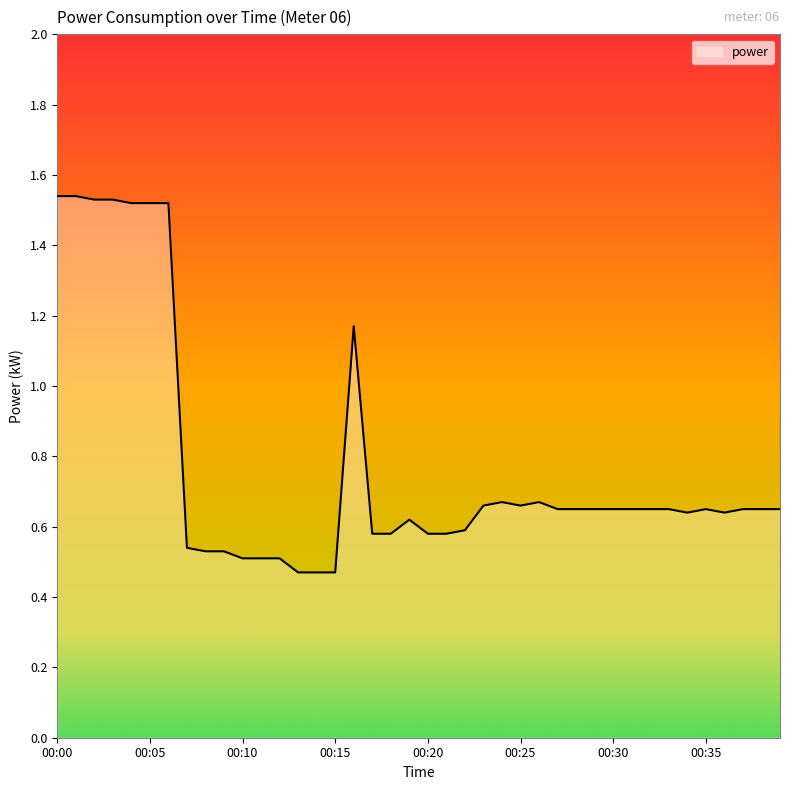

What is the difference between the maximum and minimum values?

1.1